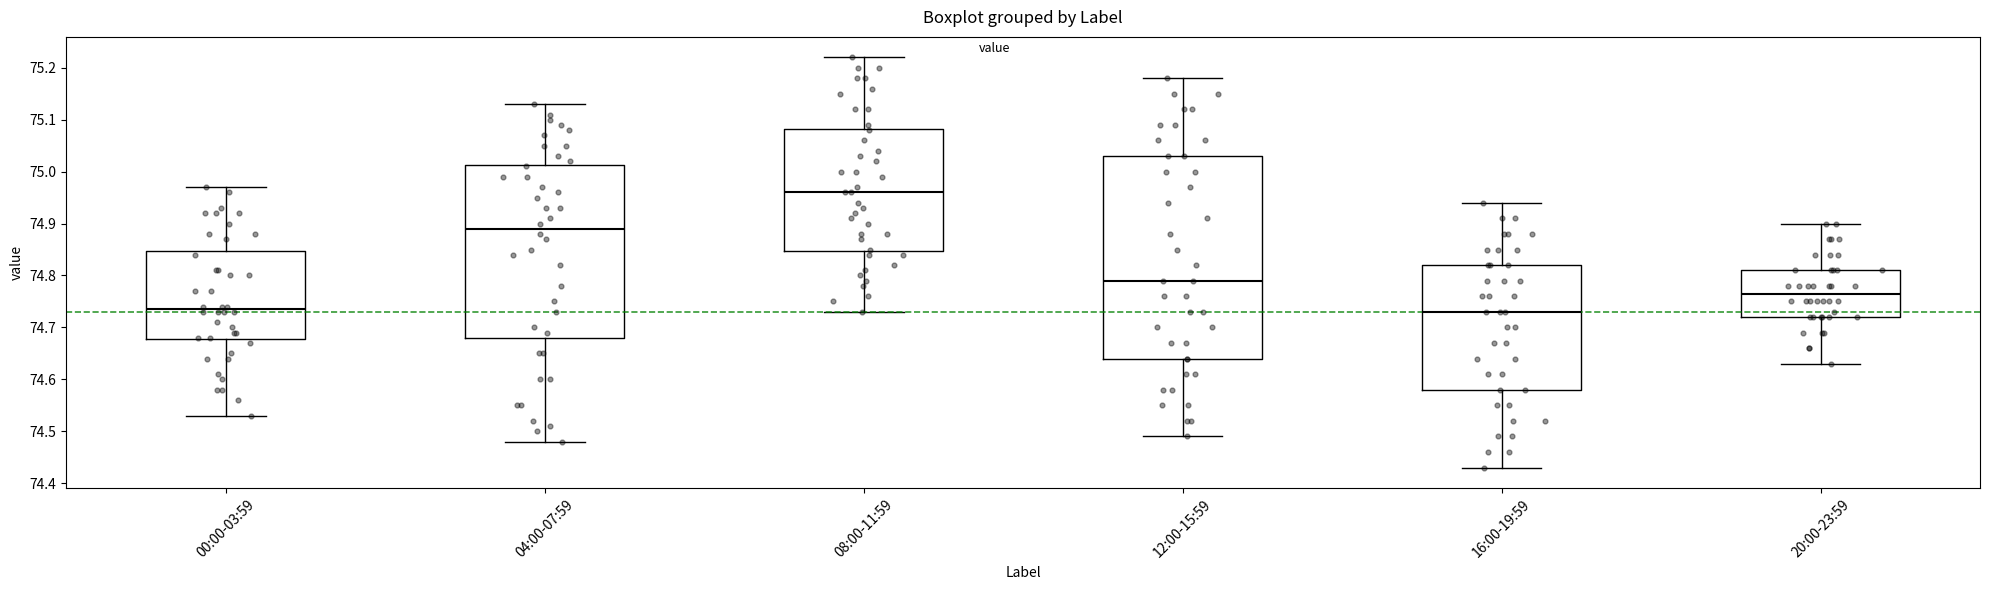

Reading left to right, transcribe this box plot: for each box, give where its median line is, the range the box spans, and where its two whiskers end, as read against the y-axis. The values are not printed on the chart, so give them approximately, as read against the axis.

00:00-03:59: median 74.74, box 74.68 to 74.85, whiskers 74.53 to 74.97
04:00-07:59: median 74.89, box 74.68 to 75.01, whiskers 74.48 to 75.13
08:00-11:59: median 74.96, box 74.85 to 75.08, whiskers 74.73 to 75.22
12:00-15:59: median 74.79, box 74.64 to 75.03, whiskers 74.49 to 75.18
16:00-19:59: median 74.73, box 74.58 to 74.82, whiskers 74.43 to 74.94
20:00-23:59: median 74.77, box 74.72 to 74.81, whiskers 74.63 to 74.90